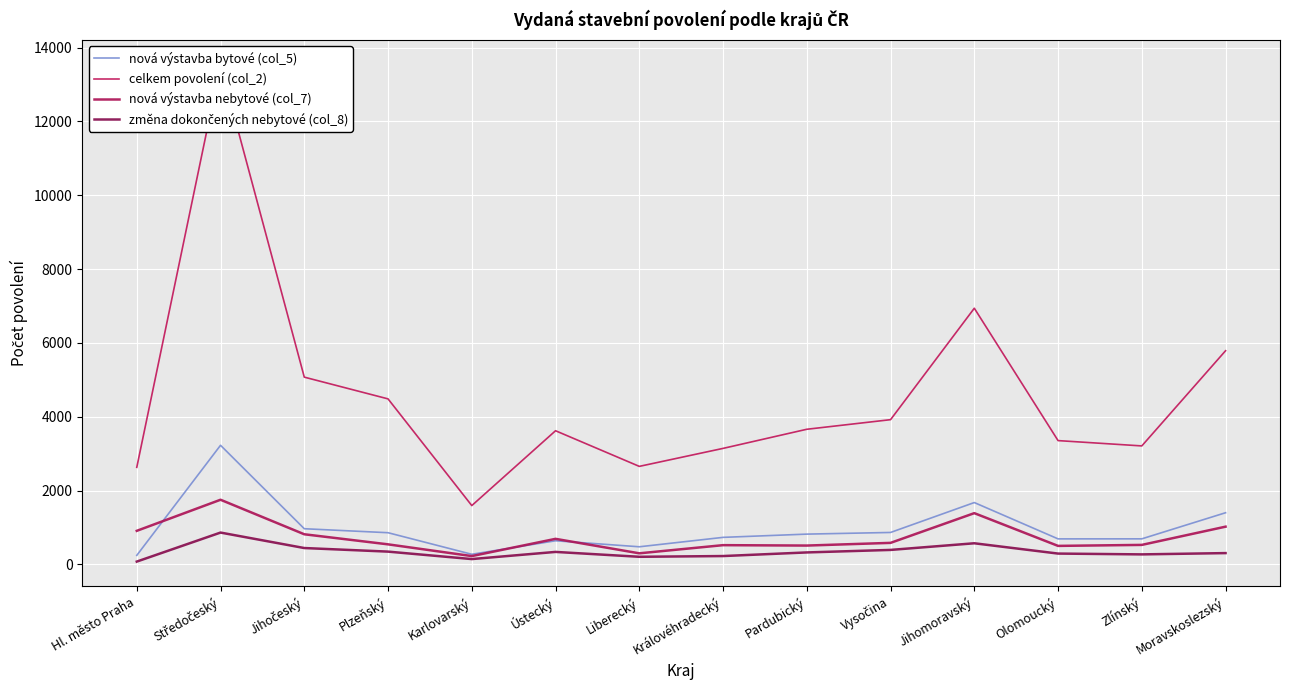

How many distinct data groups are displayed?

4